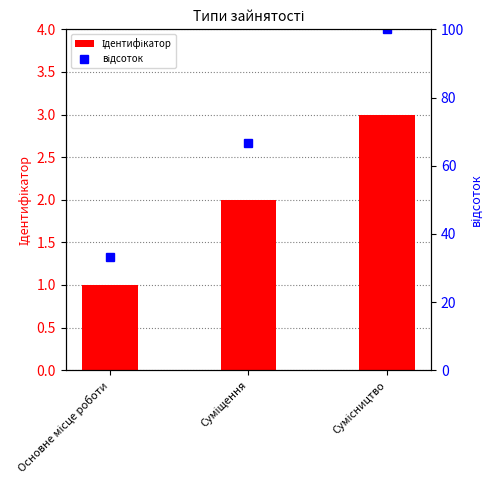

Reading left to right, what are all the values shown in this chart?

Ідентифікатор: Основне місце роботи=1.0	Суміщення=2.0	Сумісництво=3.0
відсоток: Основне місце роботи=33.3	Суміщення=66.7	Сумісництво=100.0